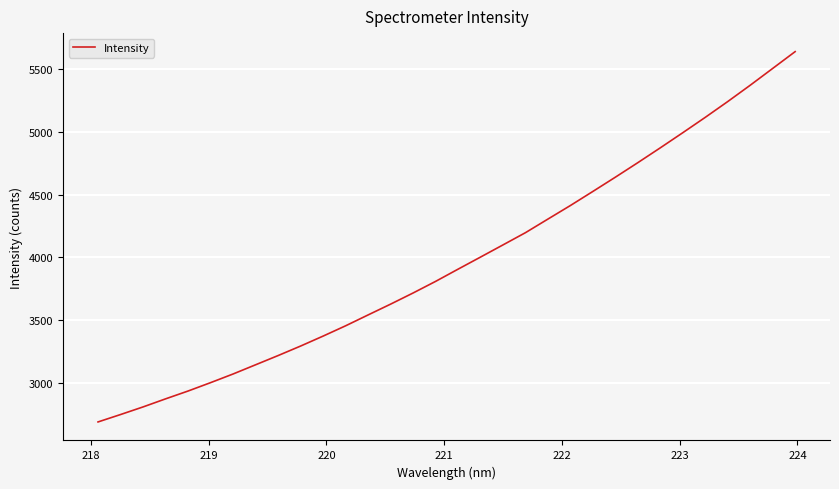

What is the minimum value shown in the chart?

2692.6